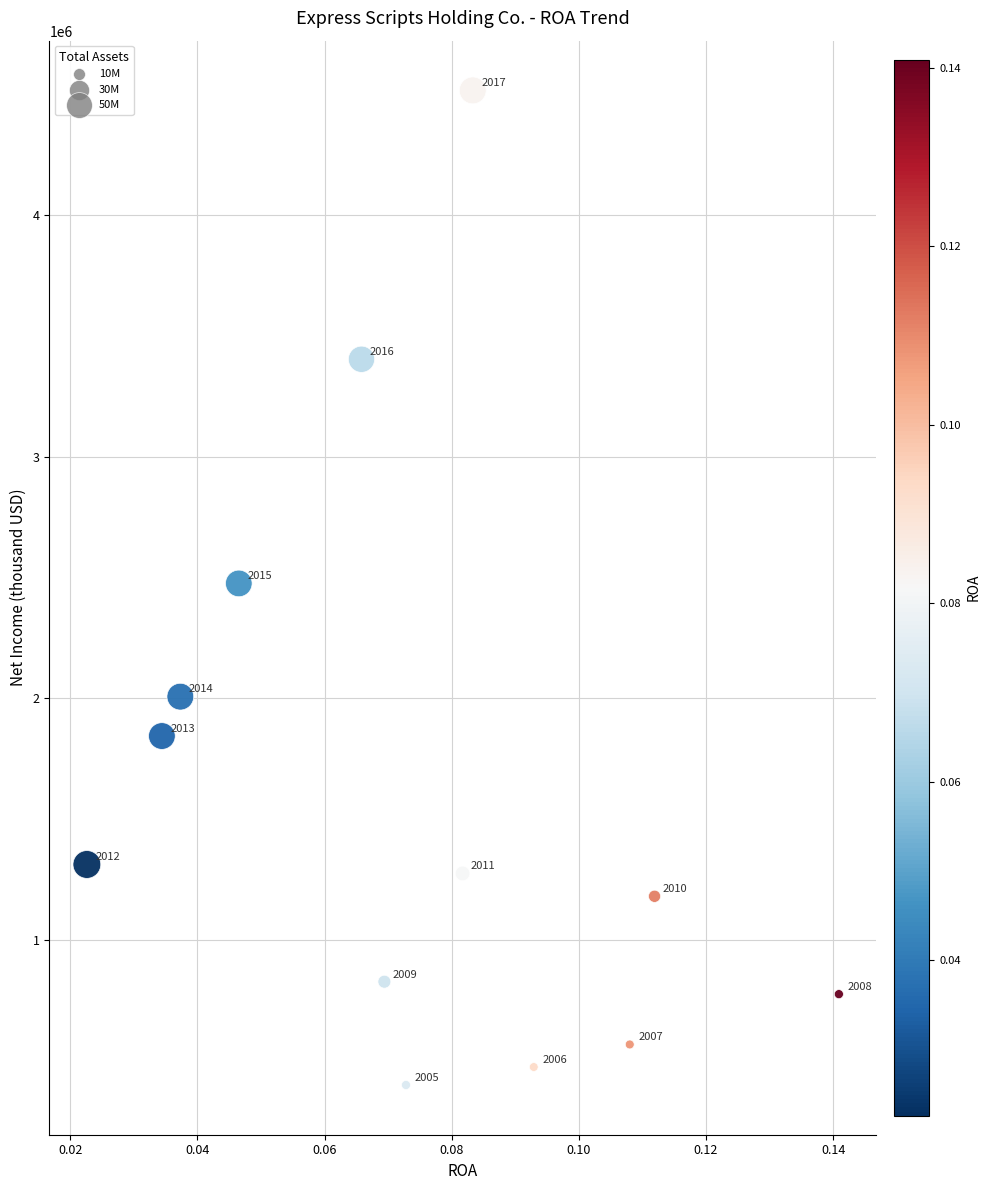

What Y value in the scatter plot is closest to 2458700?

2476400